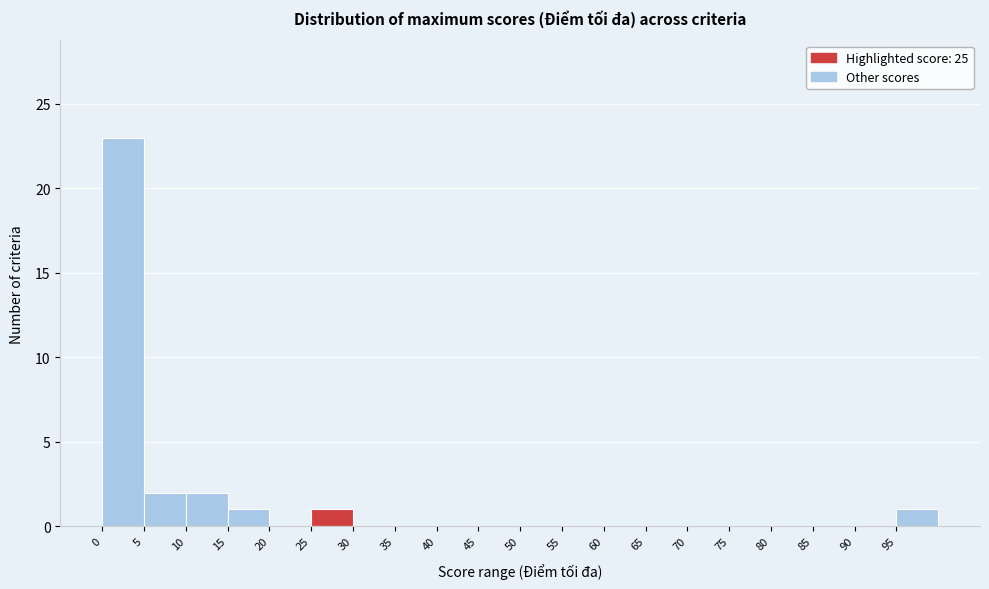

How tall is the bar that spans 5 to 10 on the x-axis? The values are not printed on the chart, so give them approximately, as read against the axis.

2